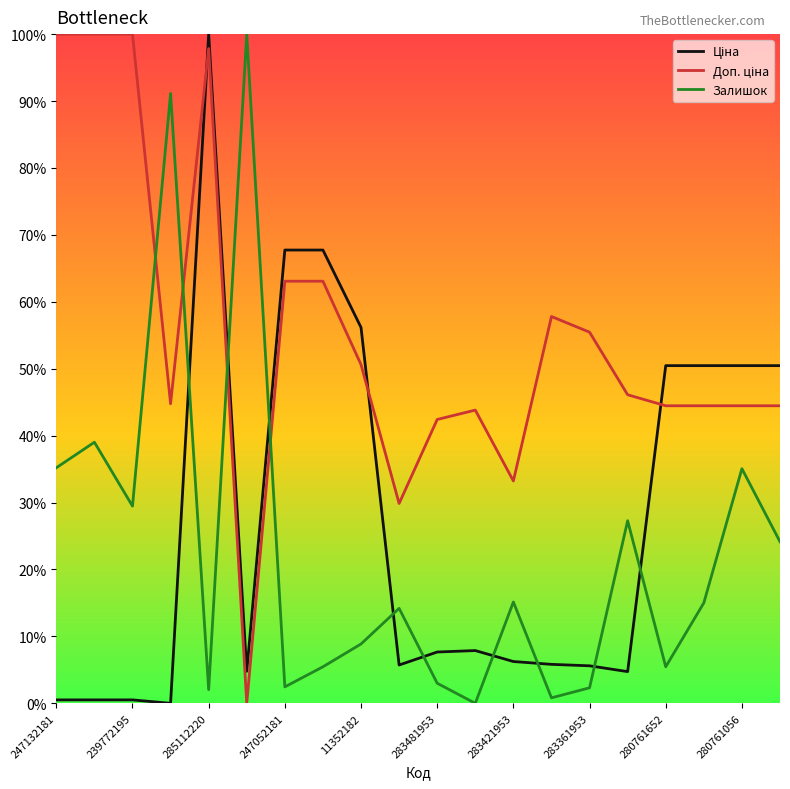

Does the chart have visible grid lines?

No